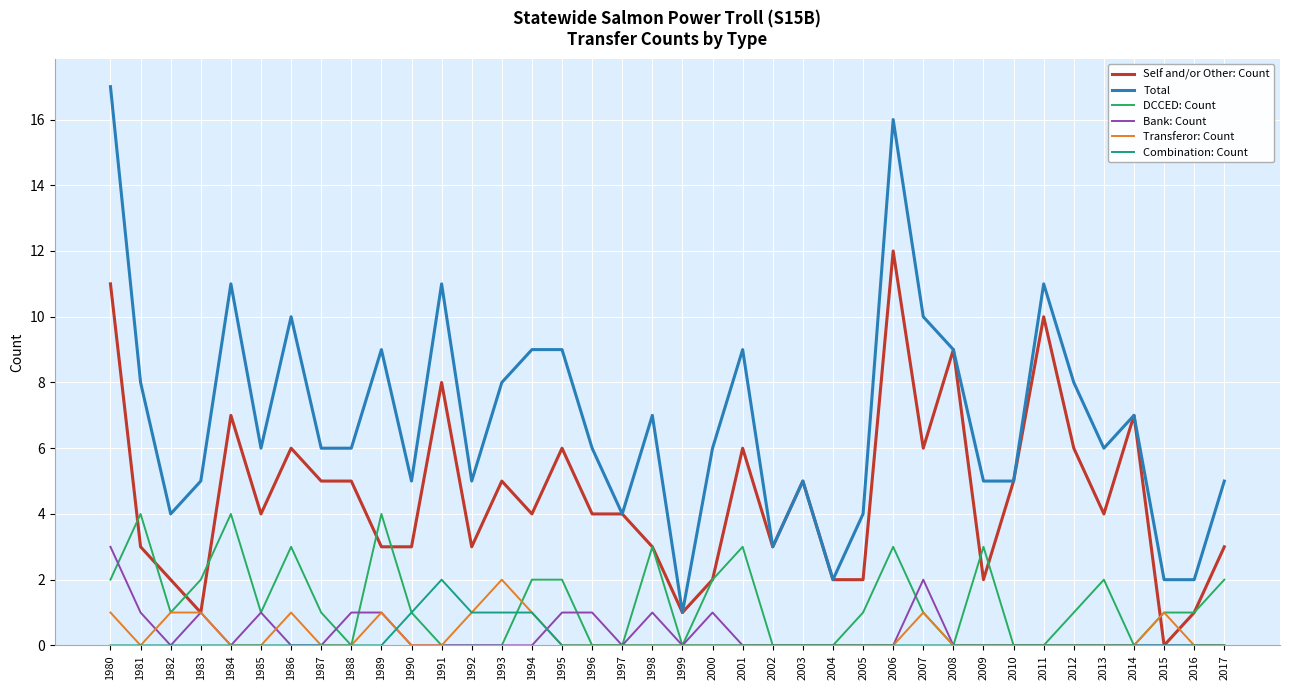

What is the sum of the Self and/or Other: Count values at 2014 and 1988?

12